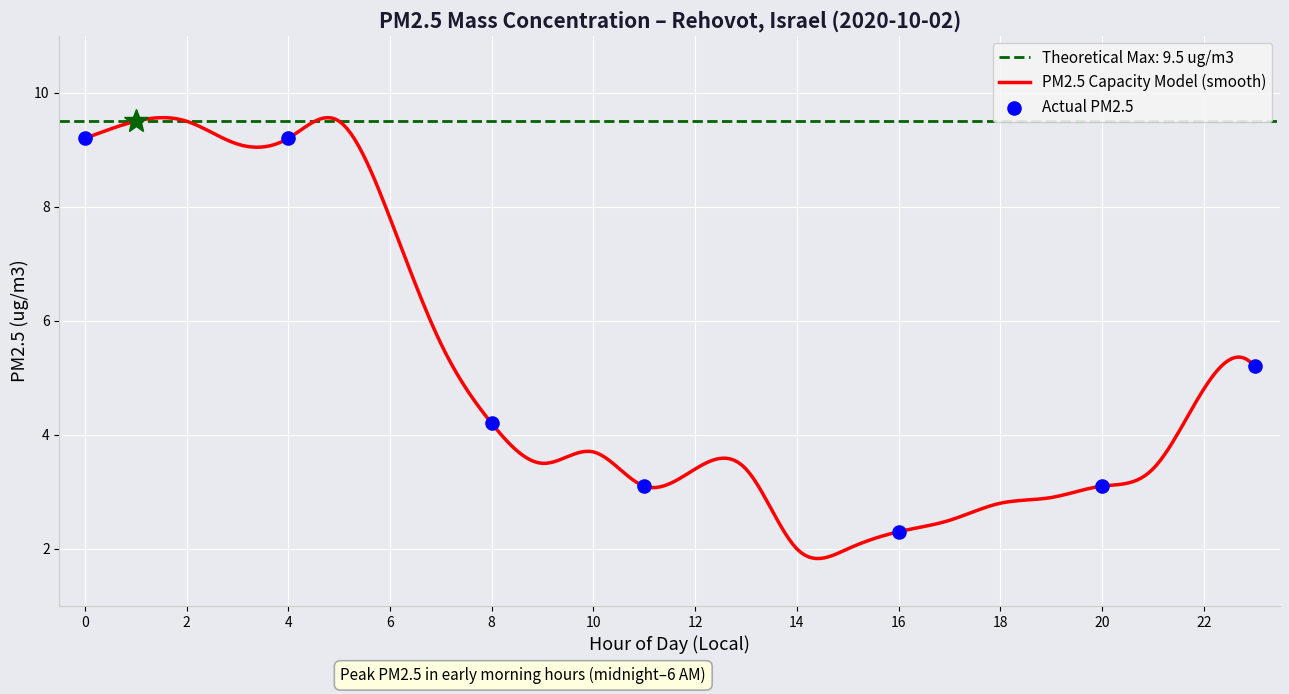

Which has a higher value, 2 or 12?

2